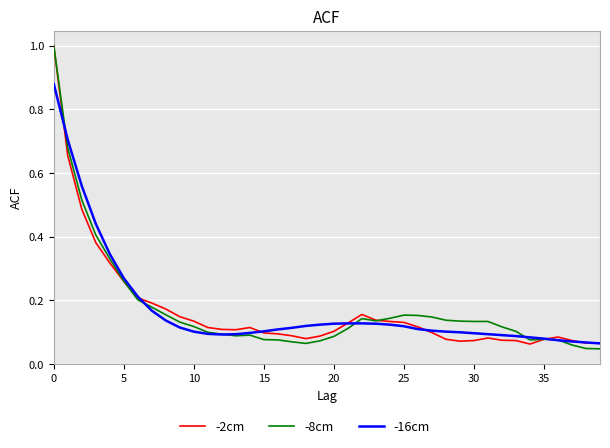

What is the maximum value shown in the chart?

1.0